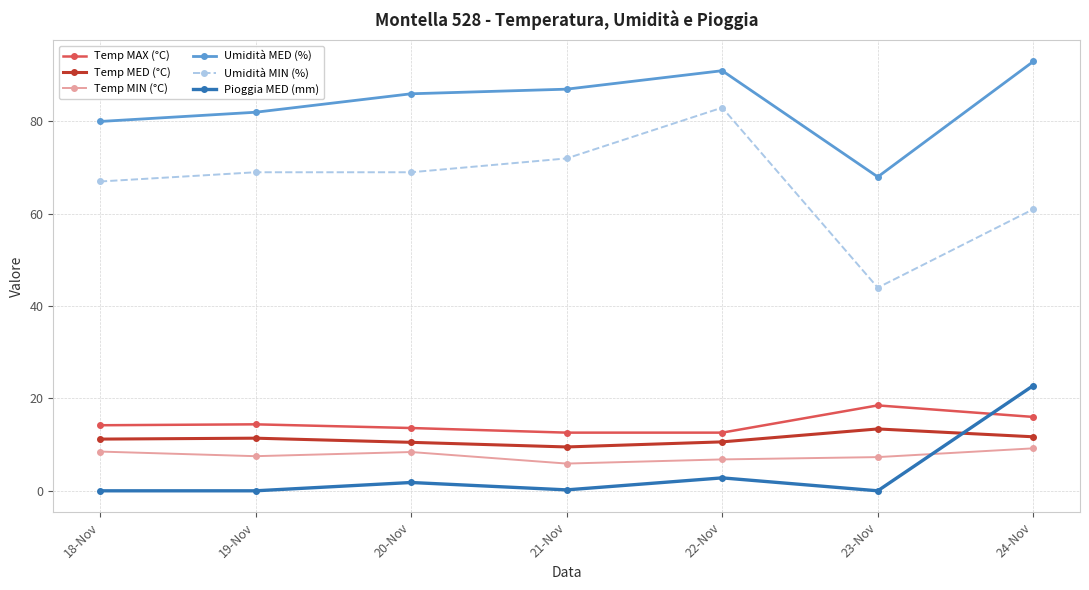

Which series has the largest total across all categories?

Umidità MED (%)